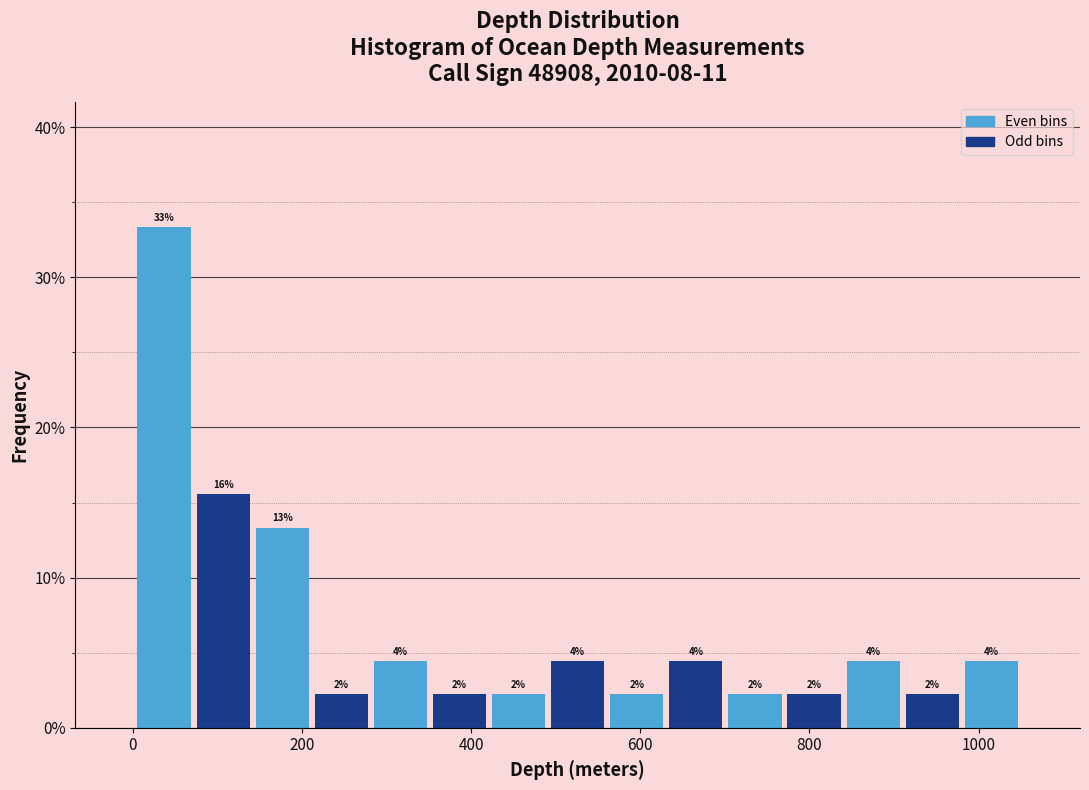

Around what value on the x-axis is the tallest bar? Give the approximate position of its centre, as read against the axis.

40